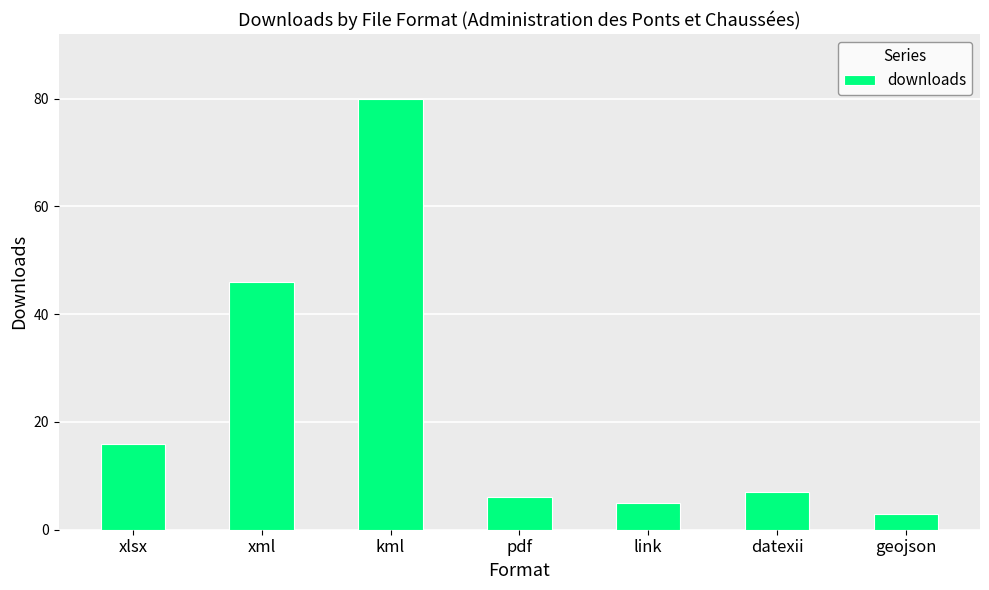

What is the average value?

23